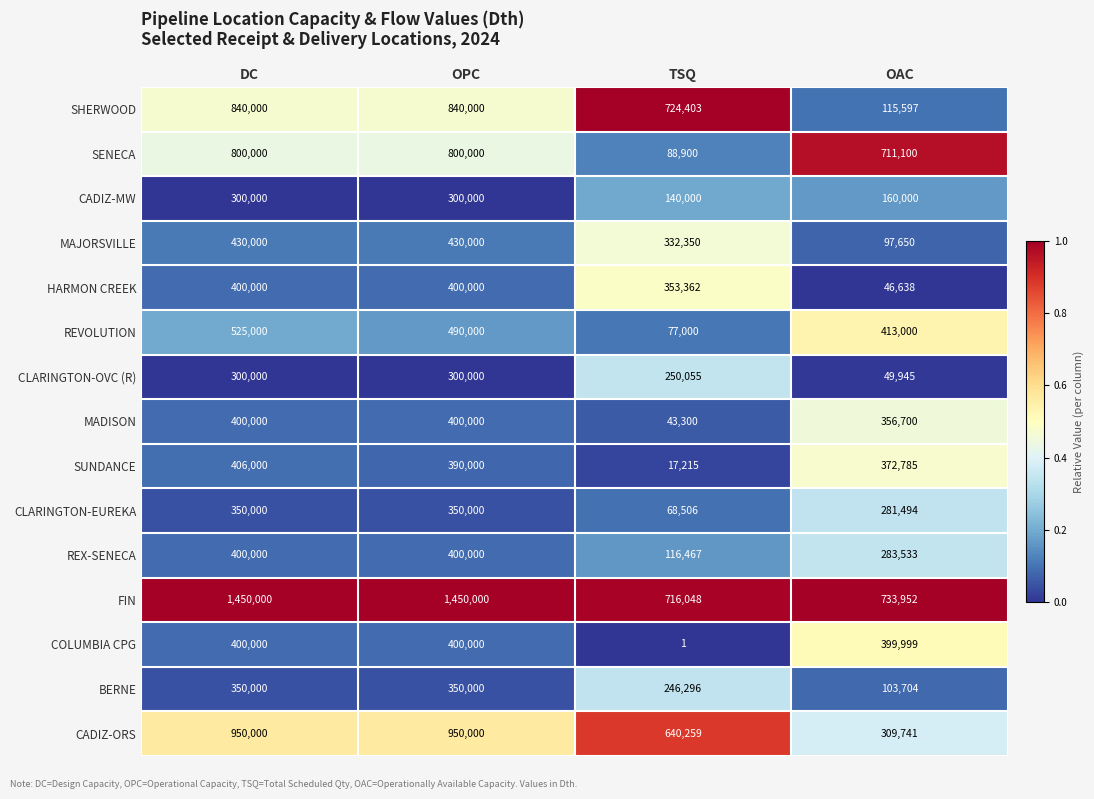

Which series has the largest range (max minus min)?

FIN